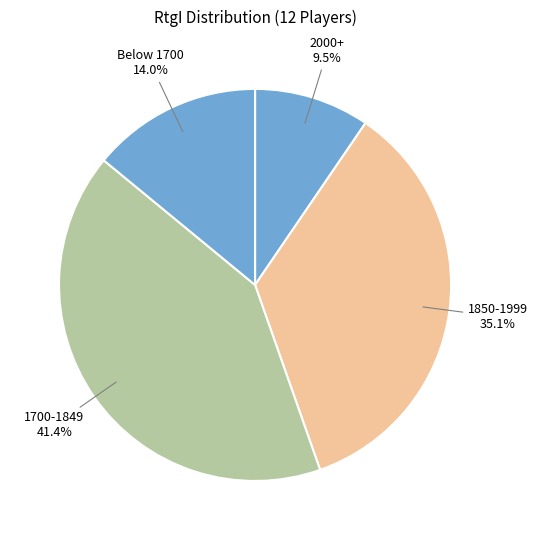

Rank the categories by value from lowest to highest.

2000+, Below 1700, 1850-1999, 1700-1849